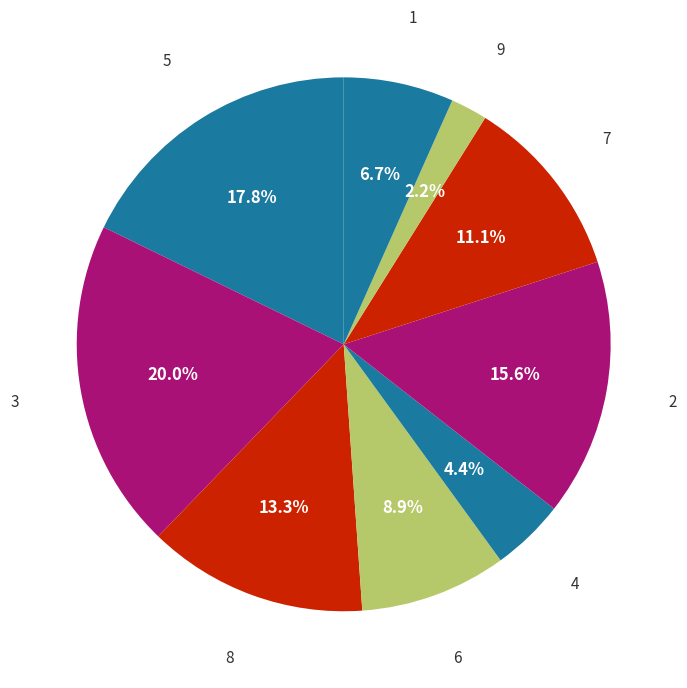

Which category has the smallest portion of the pie?

9